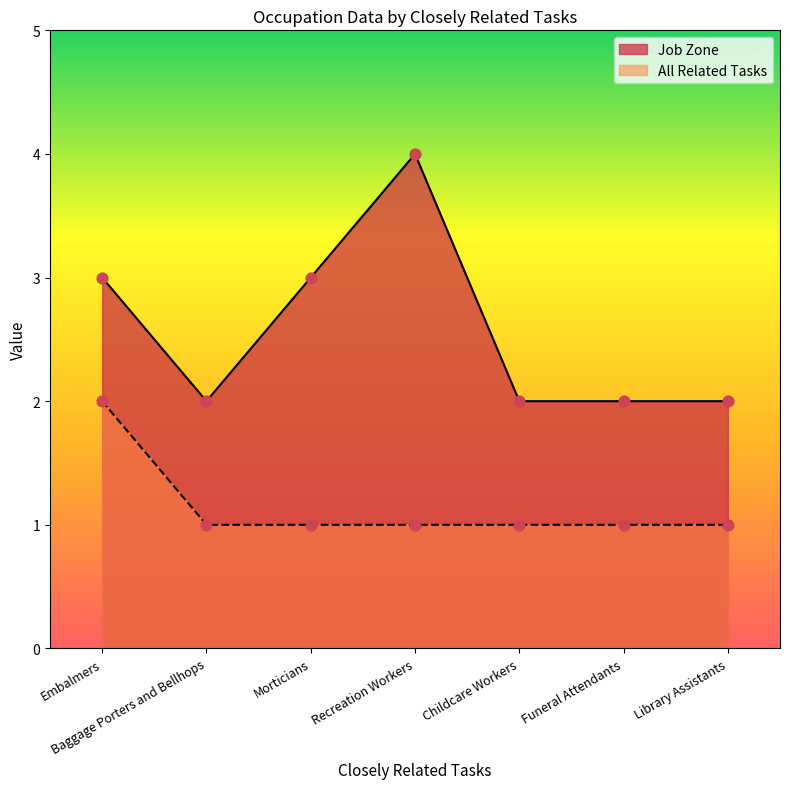

Is the value of All Related Tasks at Morticians greater than the value of Job Zone at Morticians?

No